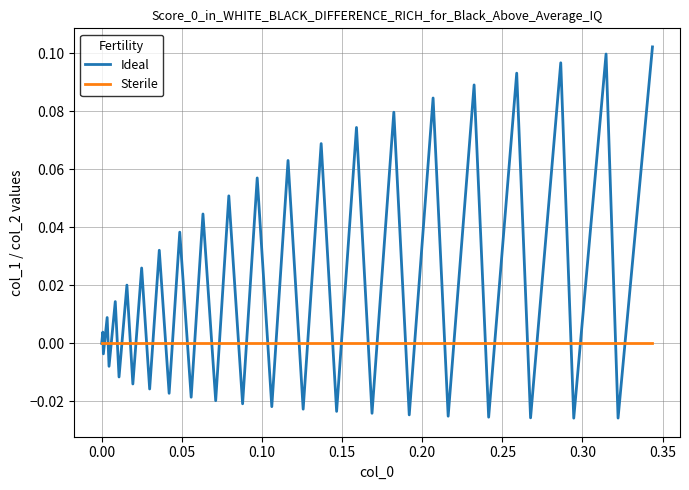

Rank the series by their average value, from highest to lowest.

Ideal, Sterile